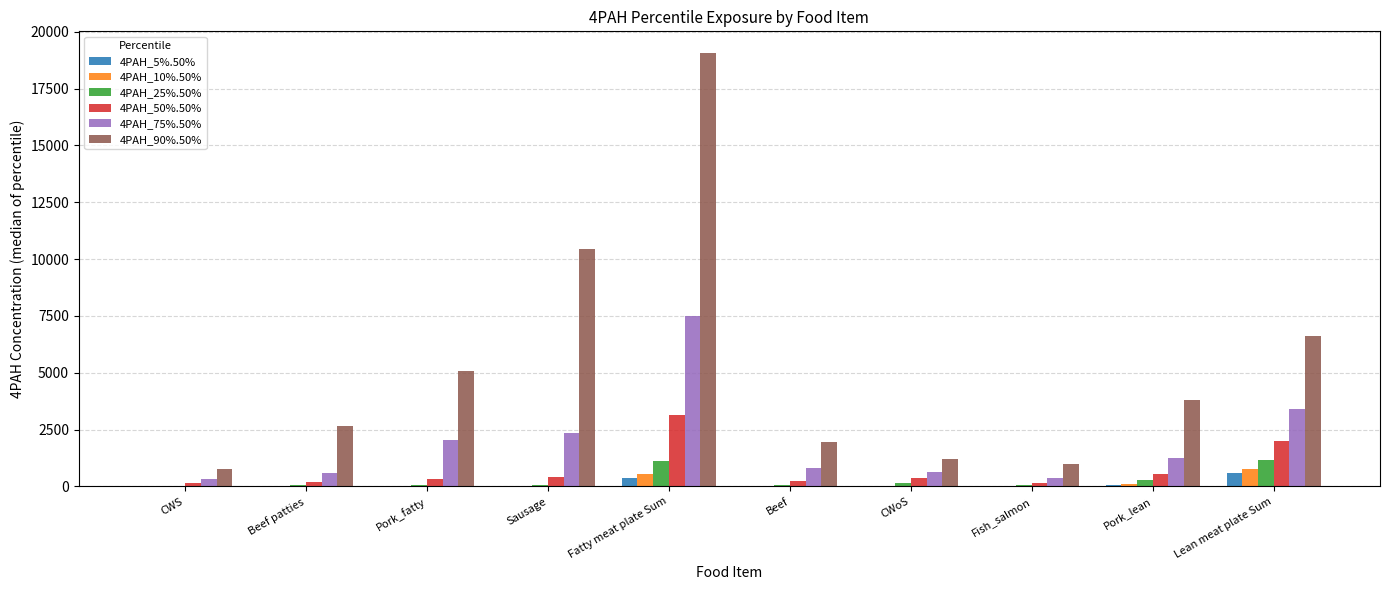

How many categories are shown in the chart?

10